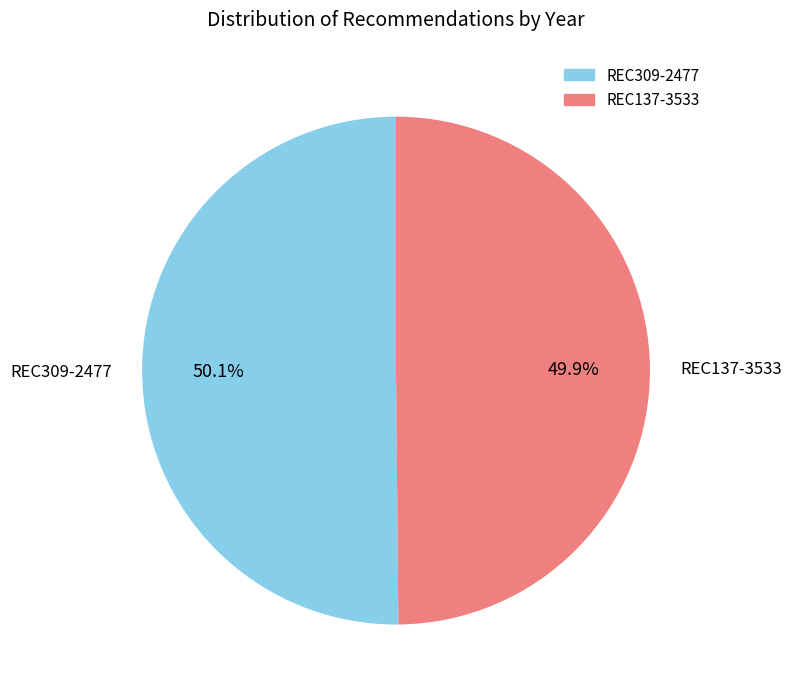

What percentage is the REC309-2477 slice, to the nearest percent?

50%